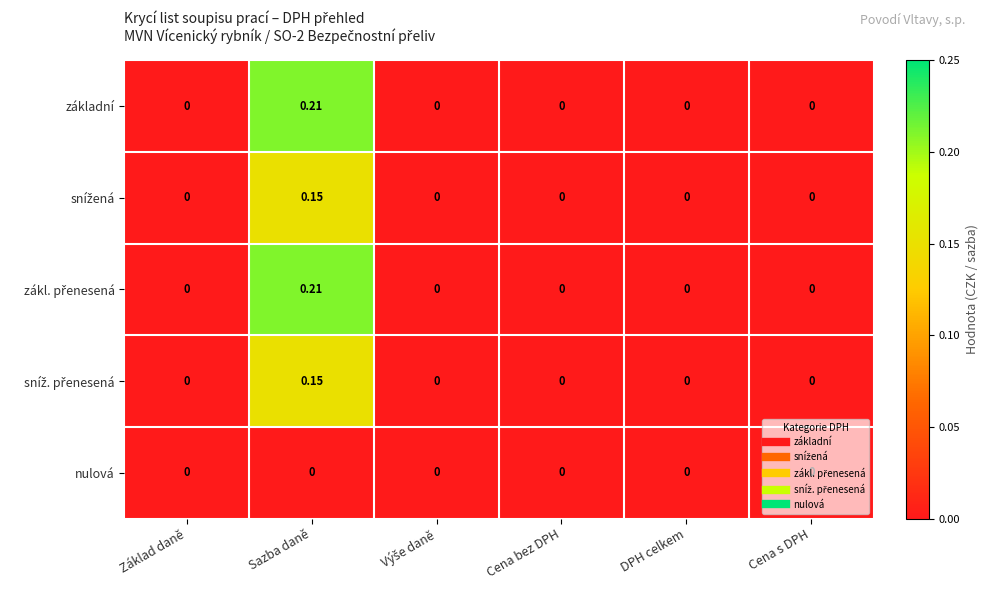

At which category does the chart reach its peak across all series?

Sazba daně